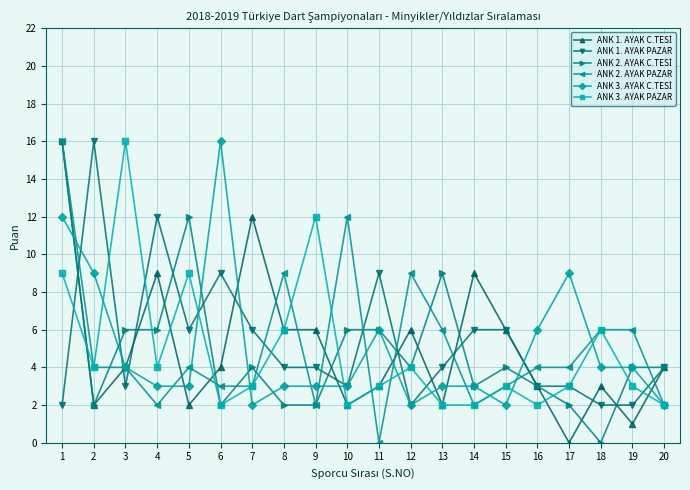

At how many categories does at least one series exceed 8?

15